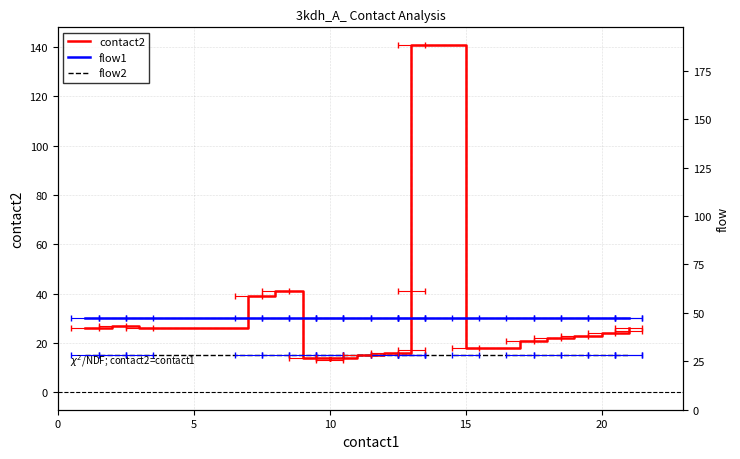

How many lines are shown in the chart?

3